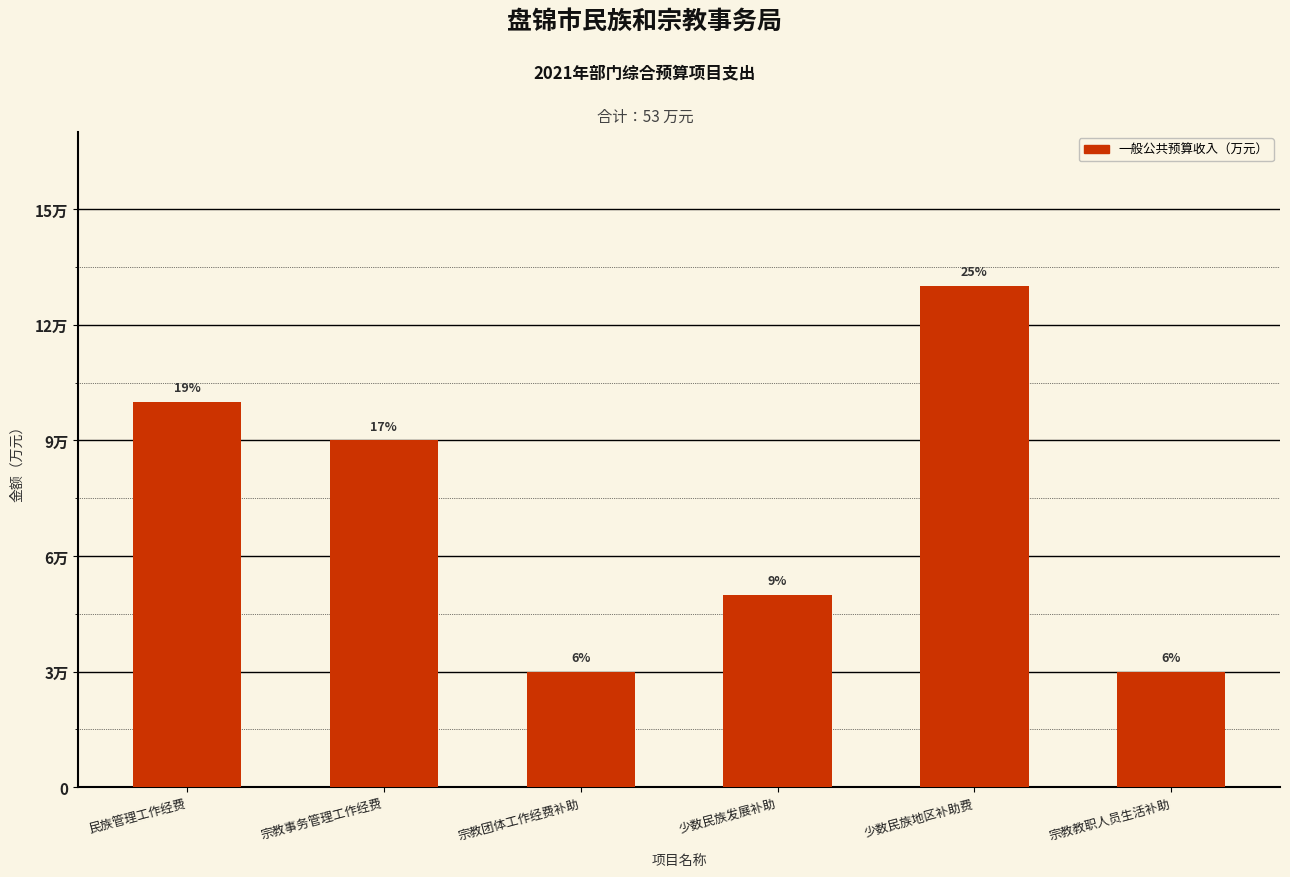

List the labels in order of value, largest first.

少数民族地区补助费, 民族管理工作经费, 宗教事务管理工作经费, 少数民族发展补助, 宗教团体工作经费补助, 宗教教职人员生活补助